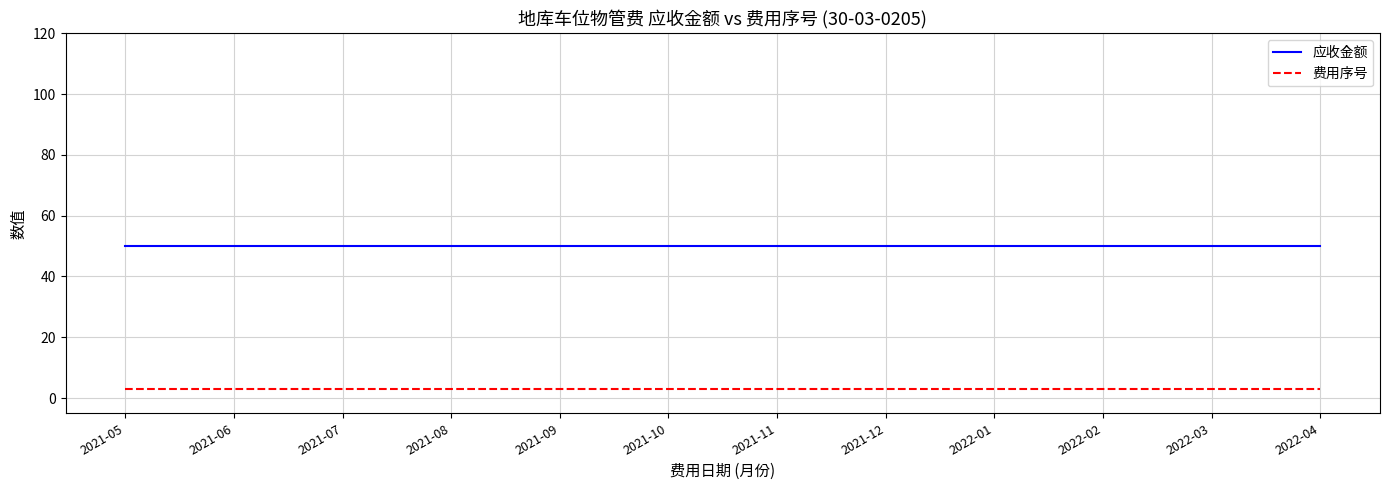

What is the maximum value shown in the chart?

50